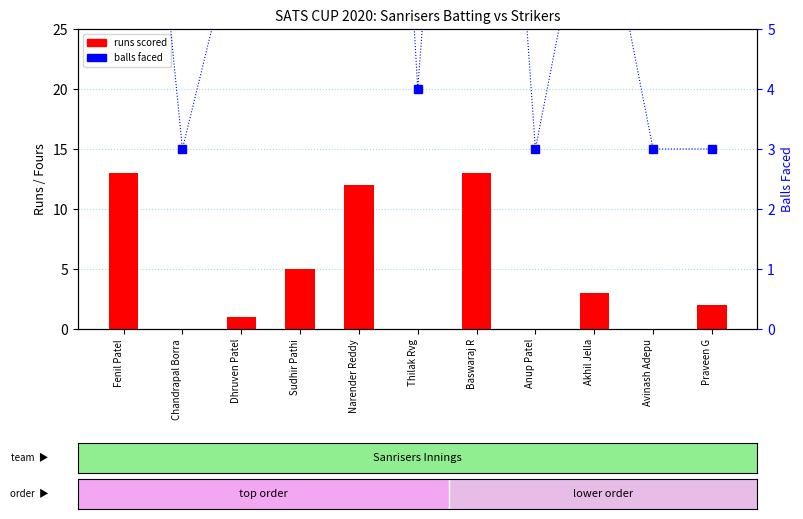

Rank the series at Akhil Jella from highest to lowest value.

balls faced, runs scored